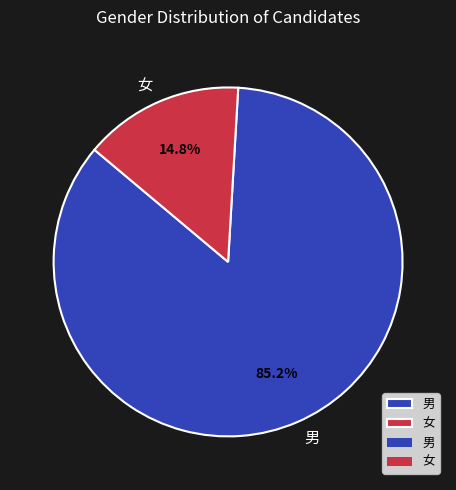

Which slice is the largest?

男